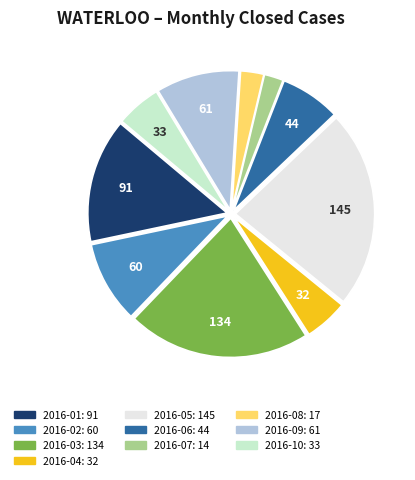

Which slice is the largest?

2016-05